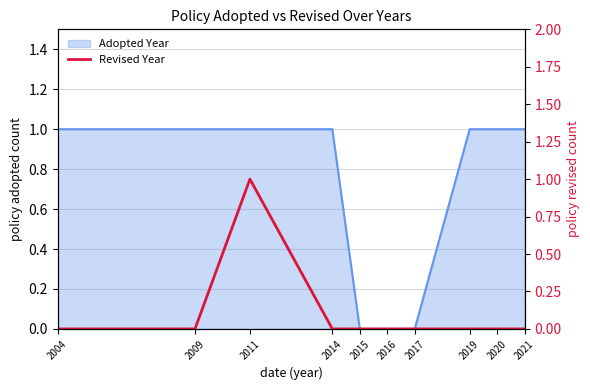

True or false: the data shows 0 at 2021.

True